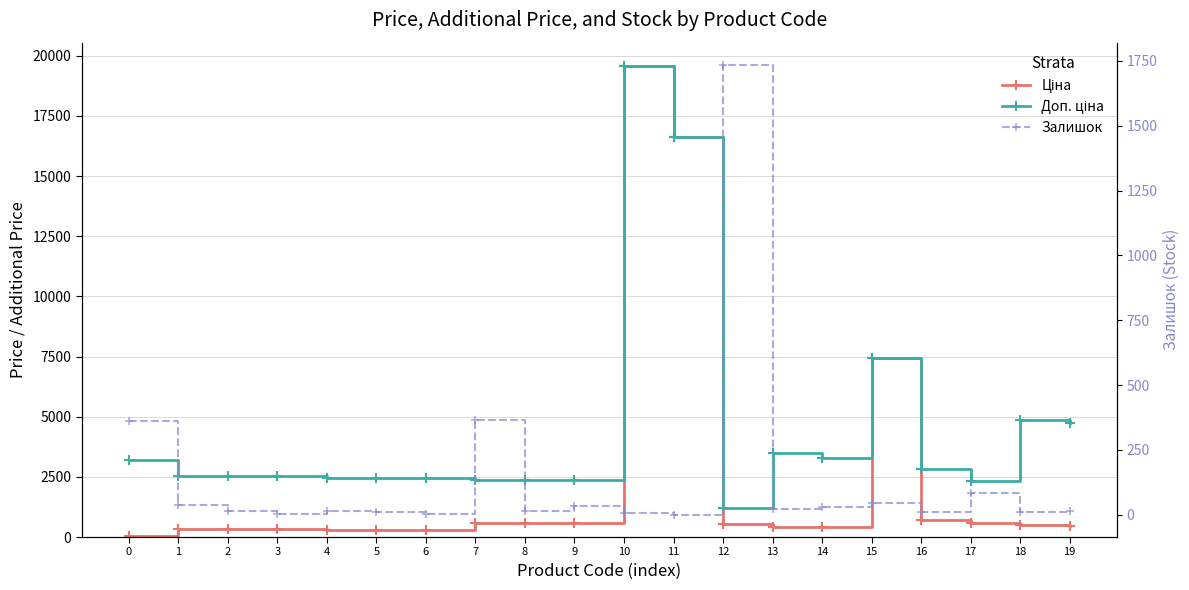

Does the chart have visible grid lines?

Yes